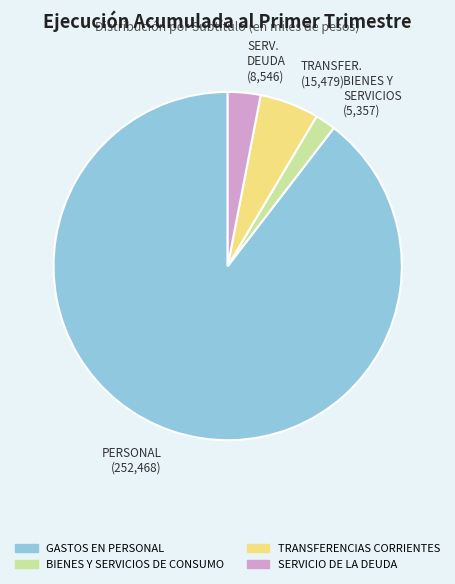

Rank the categories by value from lowest to highest.

BIENES Y SERVICIOS (5,357), SERV. DEUDA (8,546), TRANSFER. (15,479), PERSONAL (252,468)